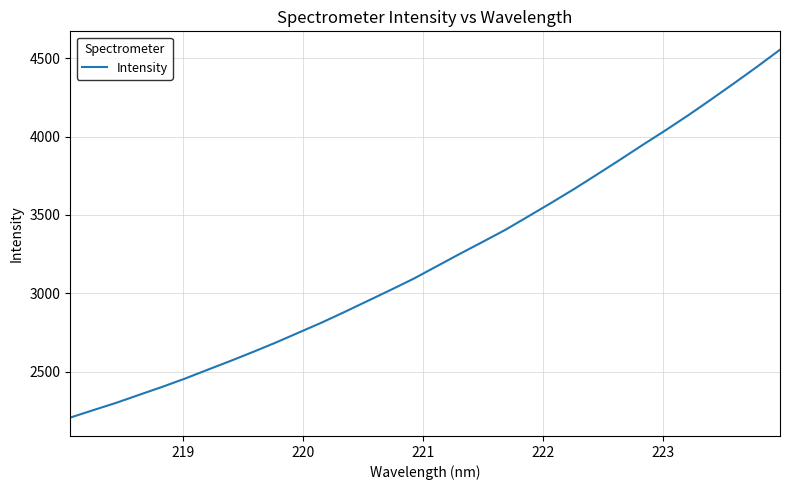

True or false: the data has more than 2 interior local peaks.

False